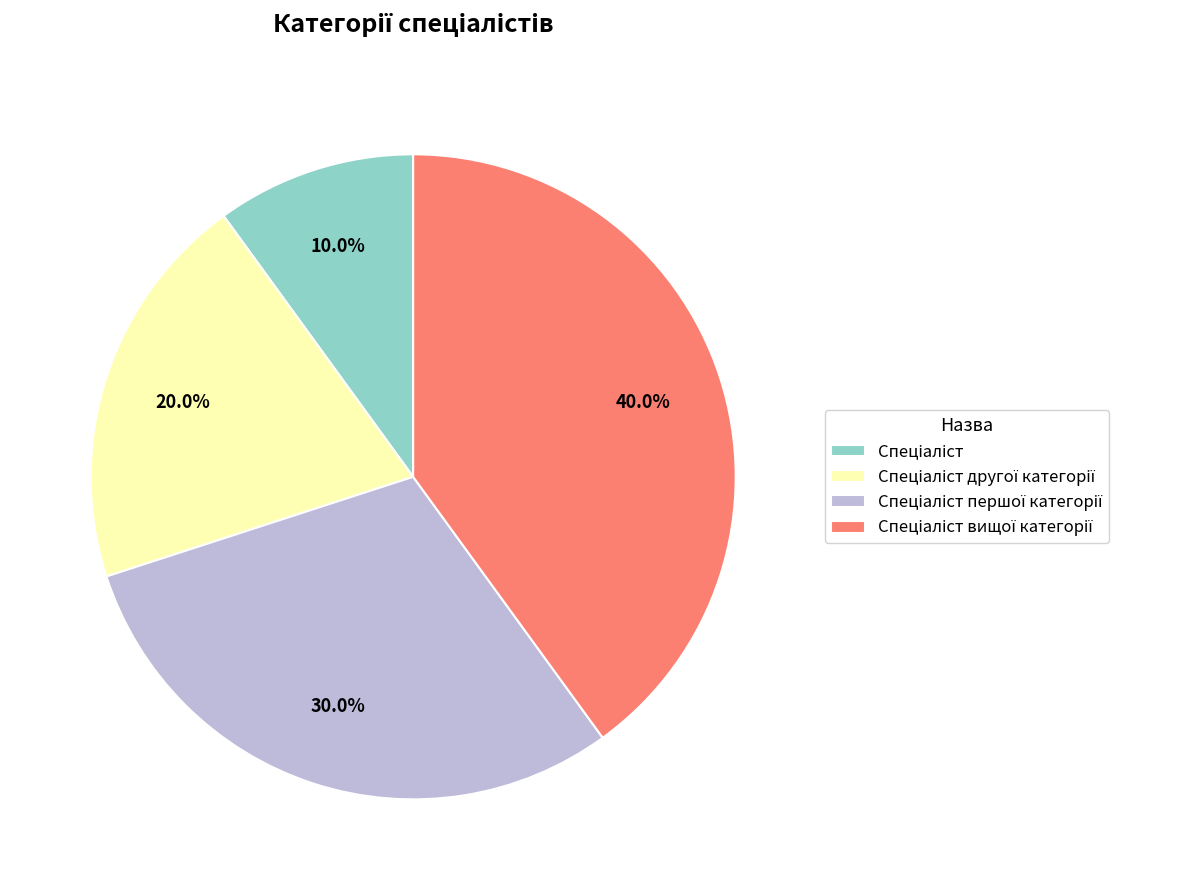

Is there any slice that represents more than half of the pie?

No